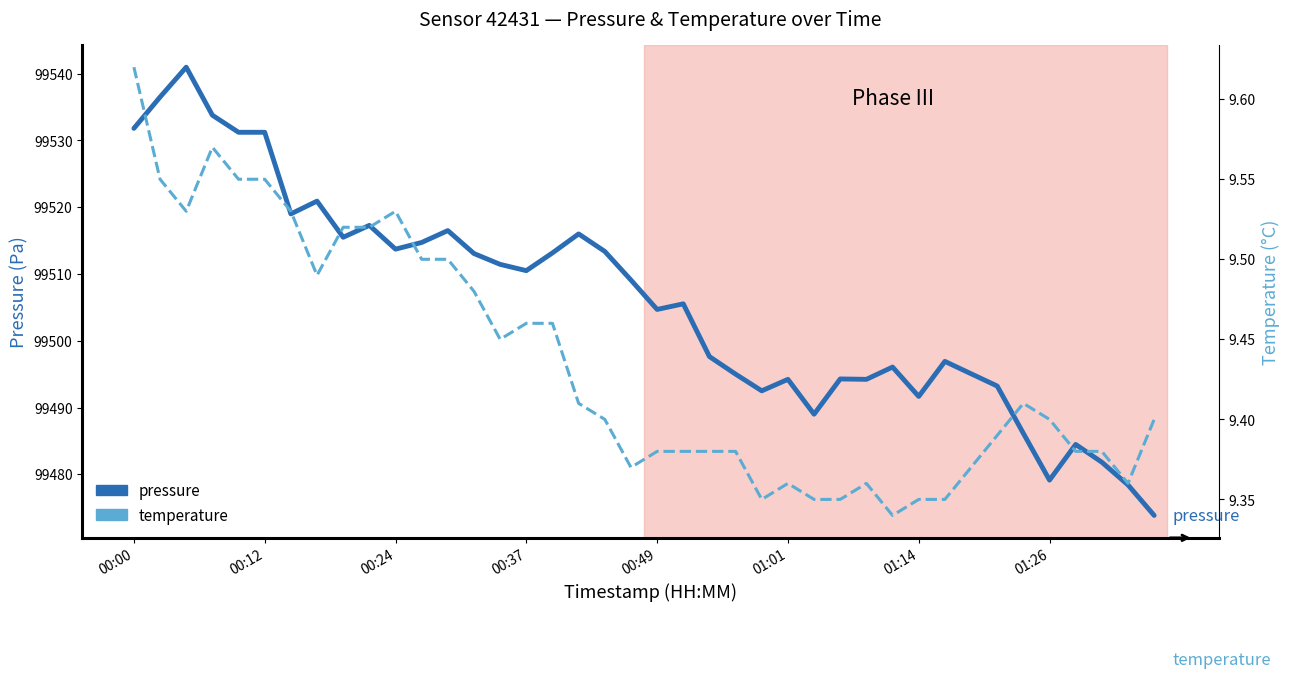

At how many categories does at least one series exceed 29217?

40